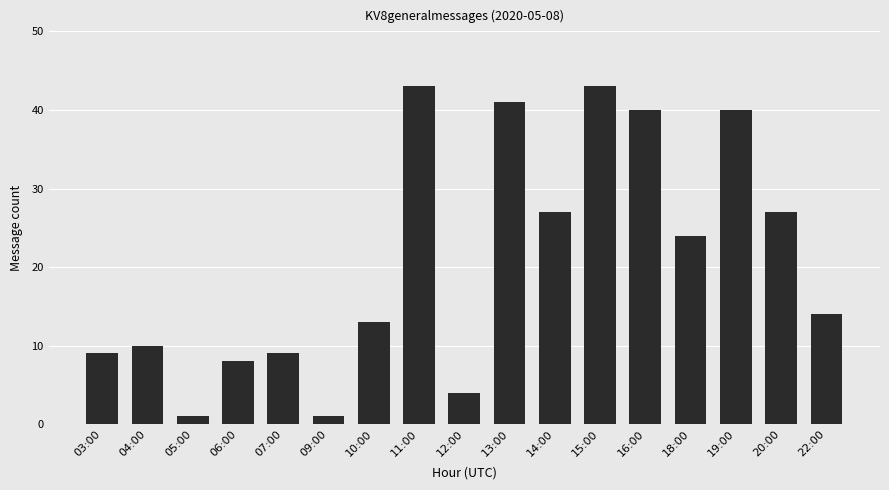

Are the bars grouped side by side (vs. stacked)?

No